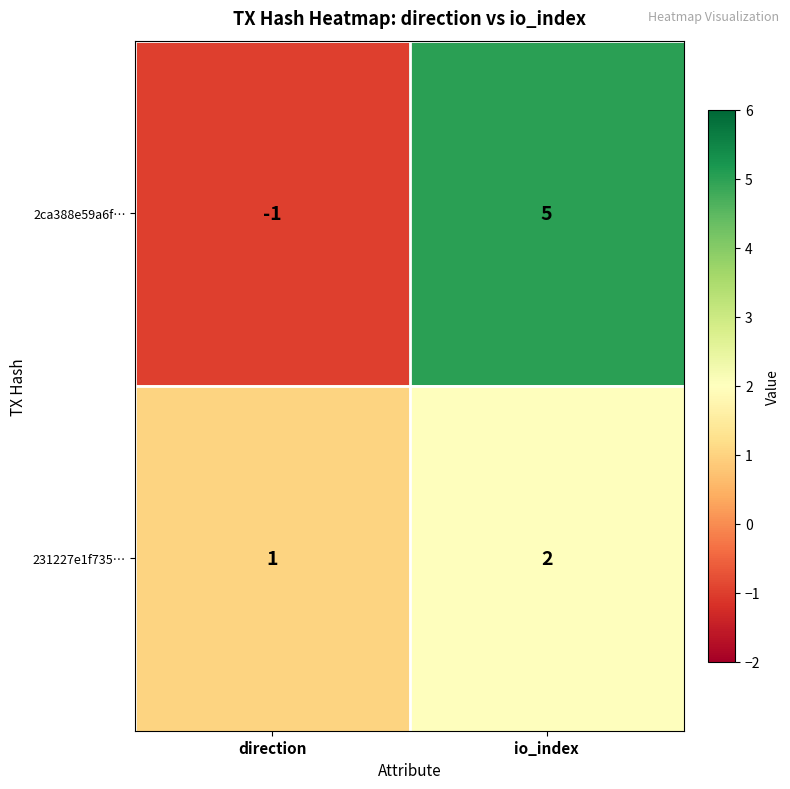

What is the difference between the maximum and minimum values in the 2ca388e59a6f… series?

6